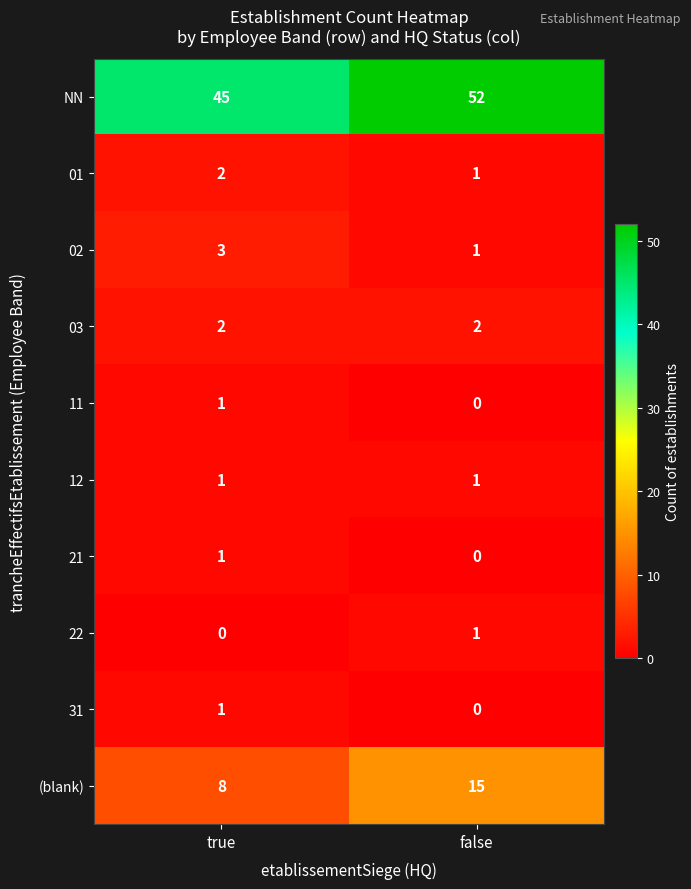

What is the difference between the highest and lowest values at true?

45